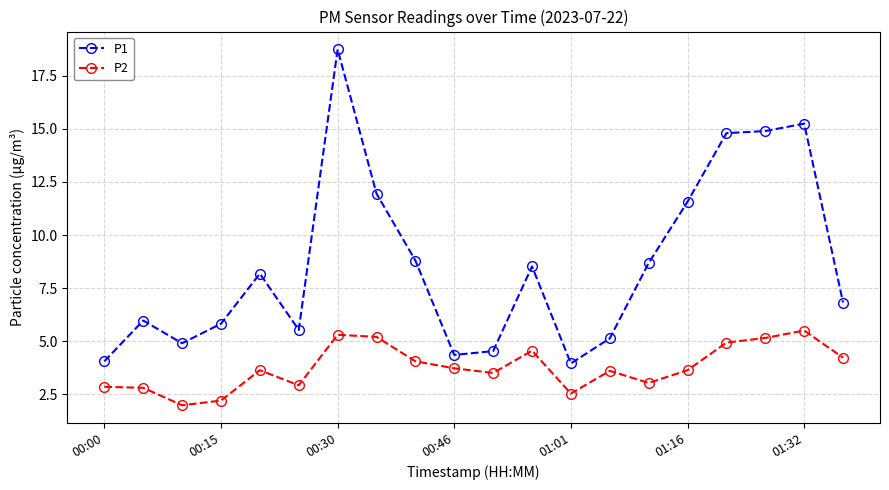

Which series has the widest spread of values?

P1